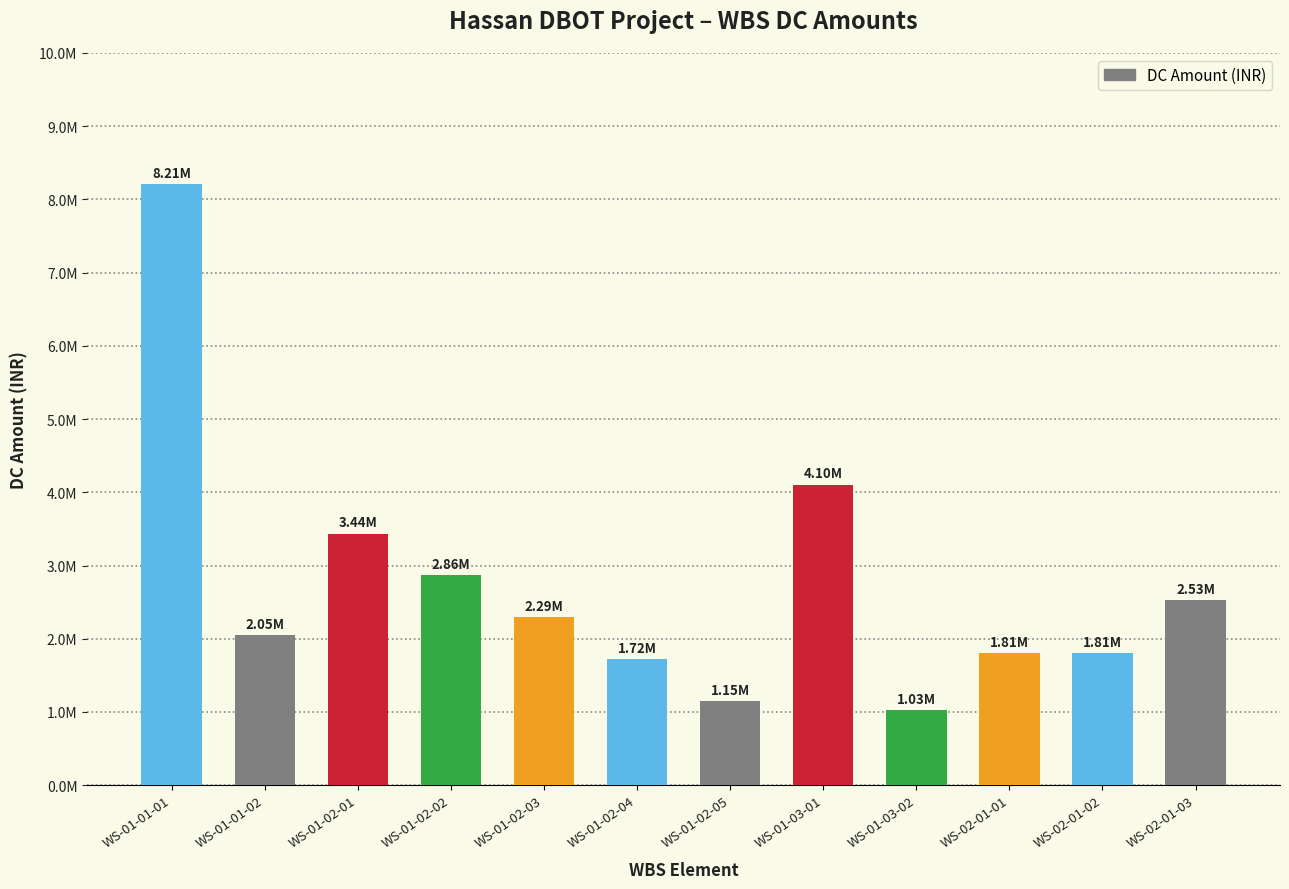

What is the label of the 10th bar from the right?

WS-01-02-01